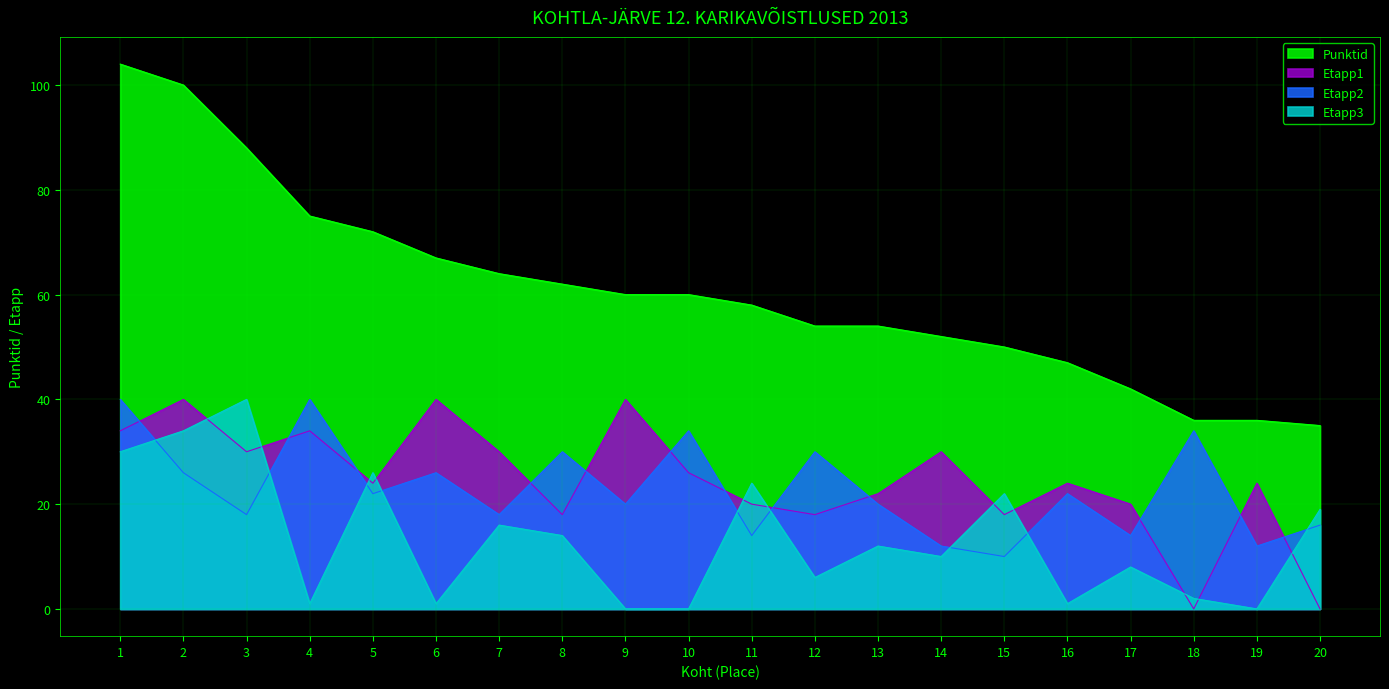

Is the value of Etapp2 at 19 greater than the value of Punktid at 16?

No